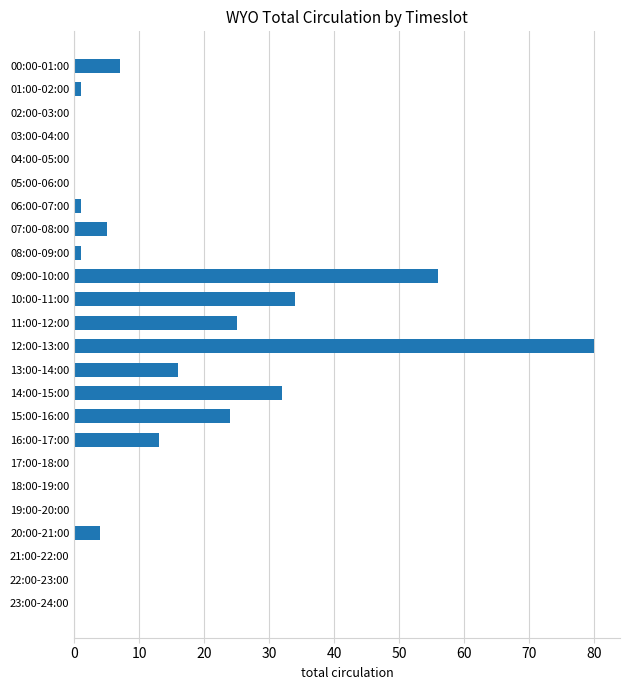

Which category has the highest value across all series?

12:00-13:00